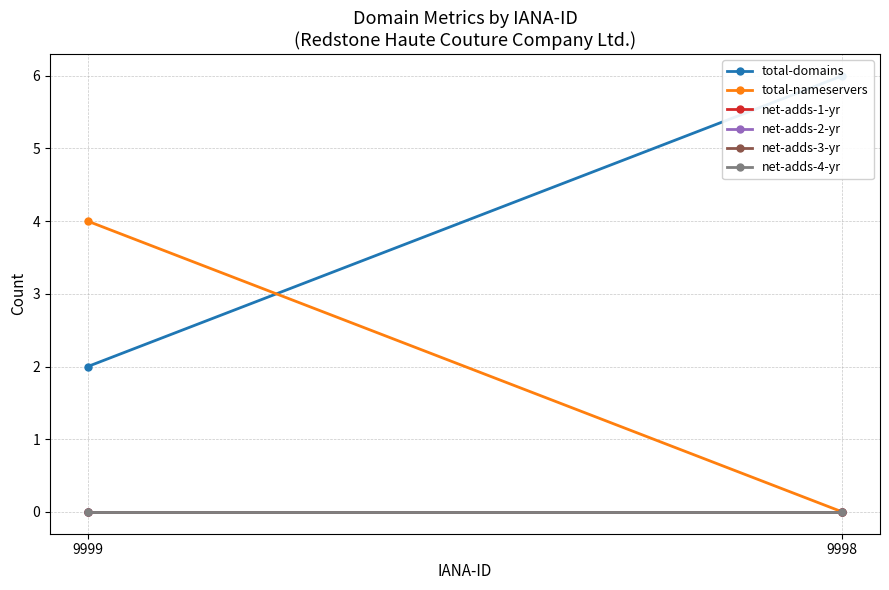

What is the sum of all total-domains values?

8